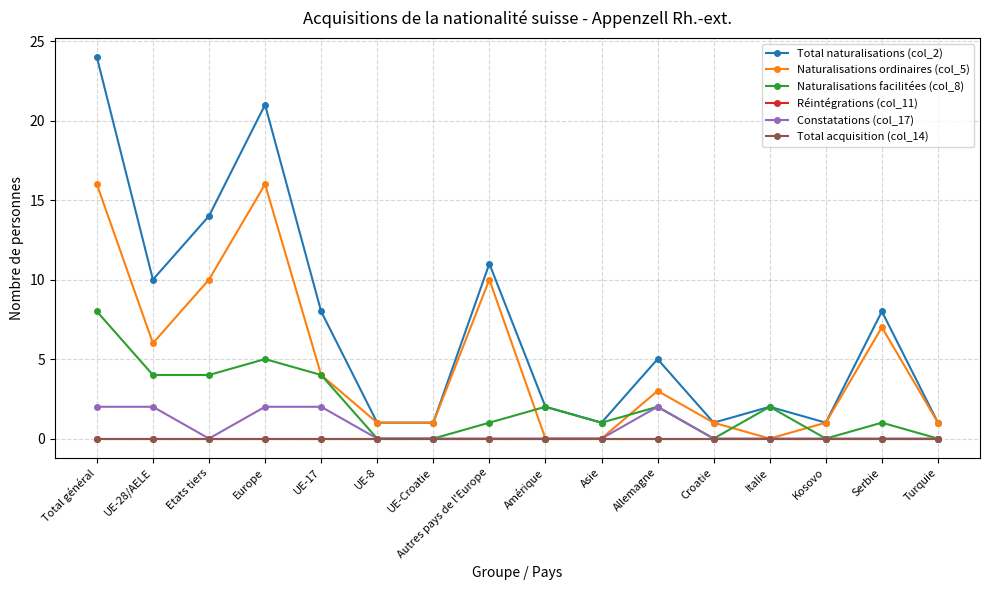

Is this an area chart (filled region under the line)?

No